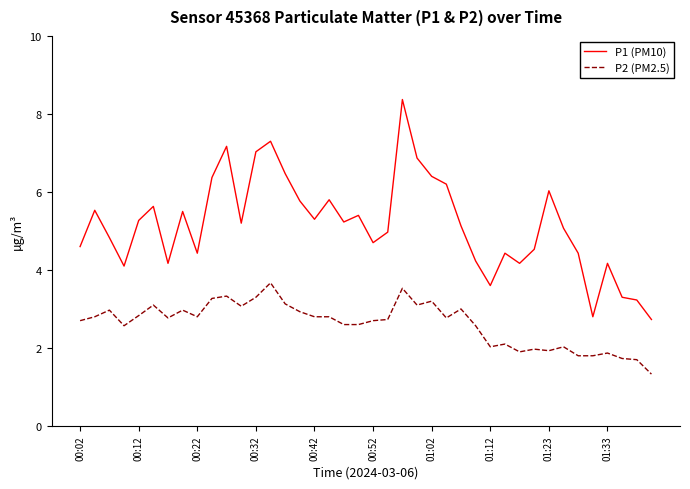

List the series in order of their overall mean, highest first.

P1 (PM10), P2 (PM2.5)